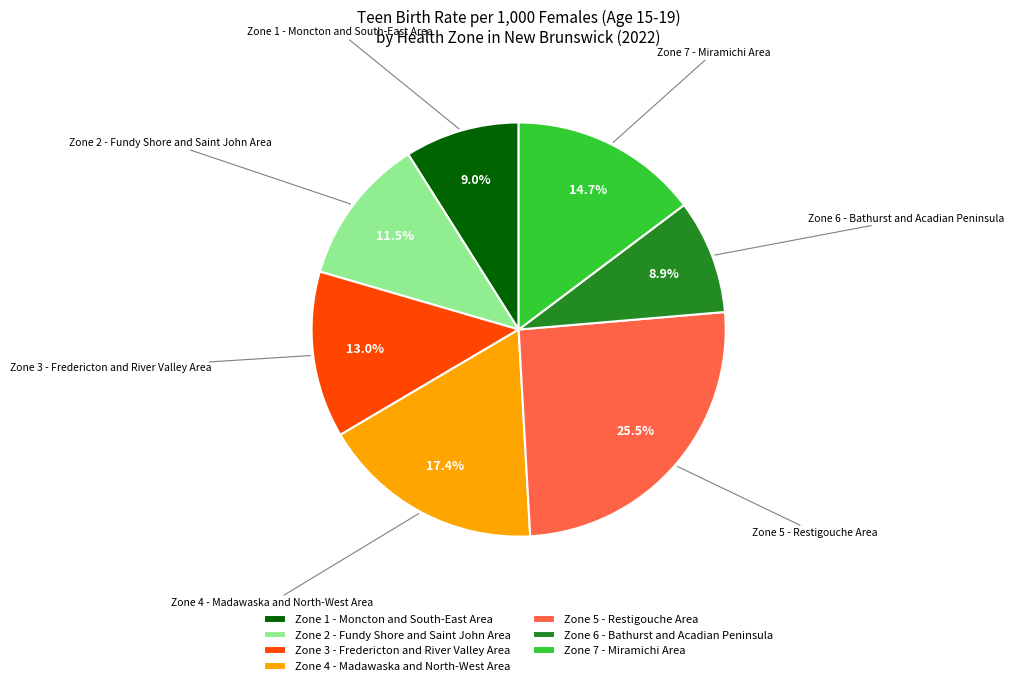

To the nearest percent, what percentage of the pie is Zone 6 - Bathurst and Acadian Peninsula?

9%